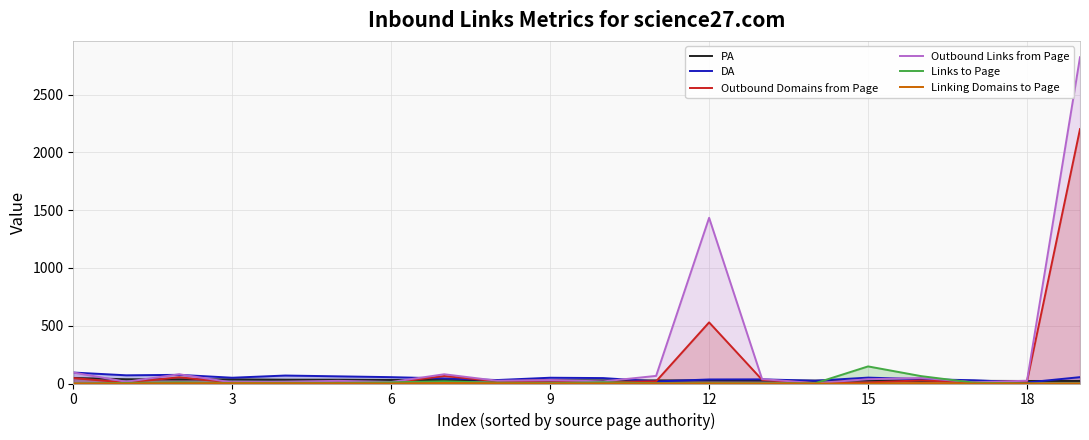

The value of Outbound Links from Page at 12 is 1434. True or false?

True